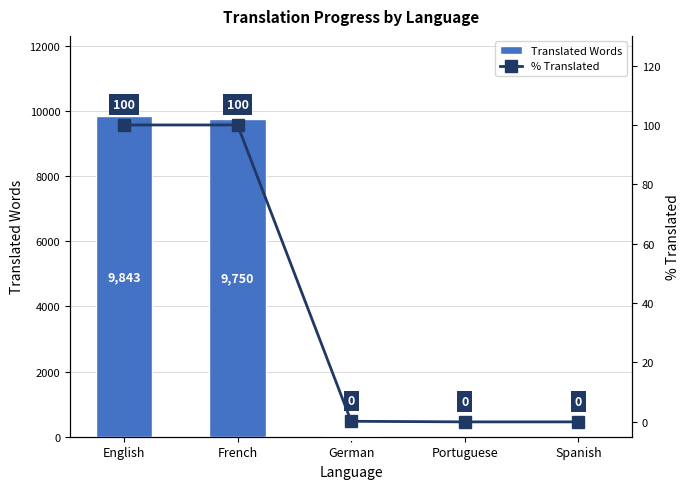

At how many categories does at least one series exceed 4407?

2